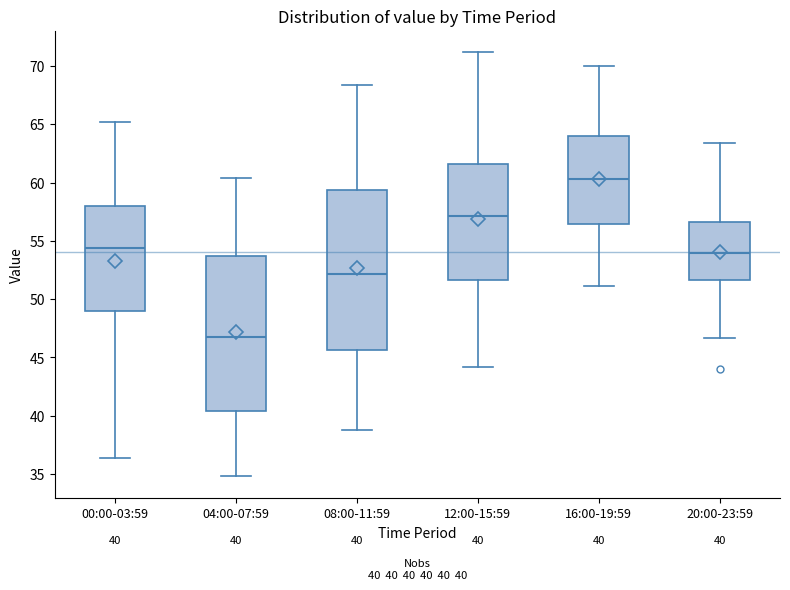

Which box is the tallest, from its lower edge to its upper edge?

08:00-11:59